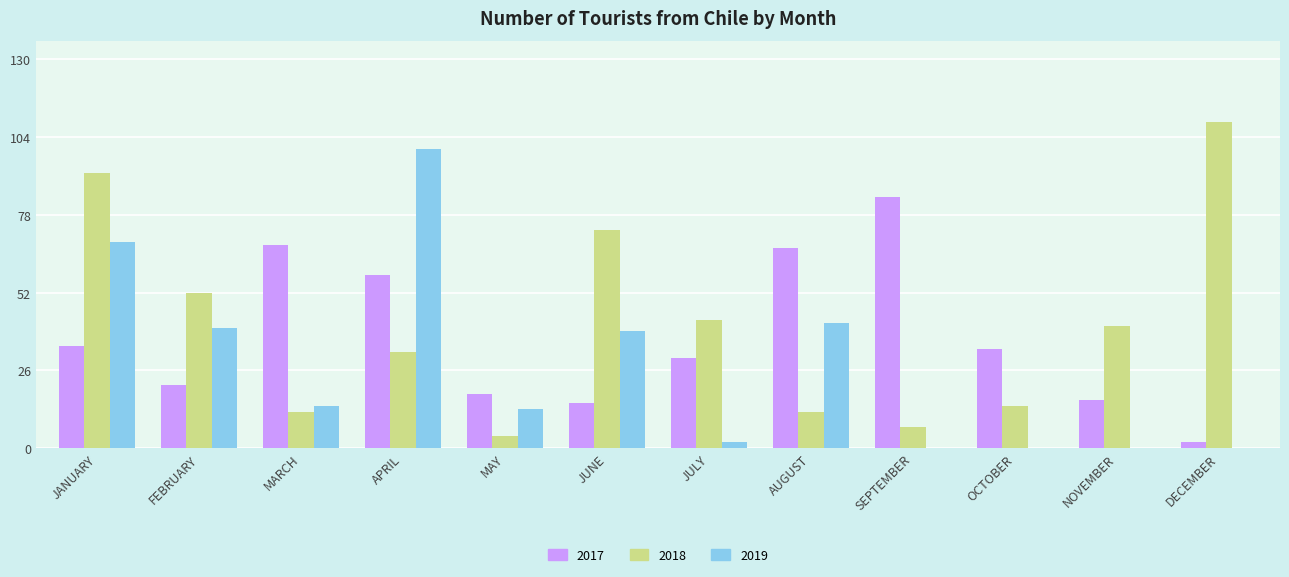

What is the sum of all 2018 values?

491